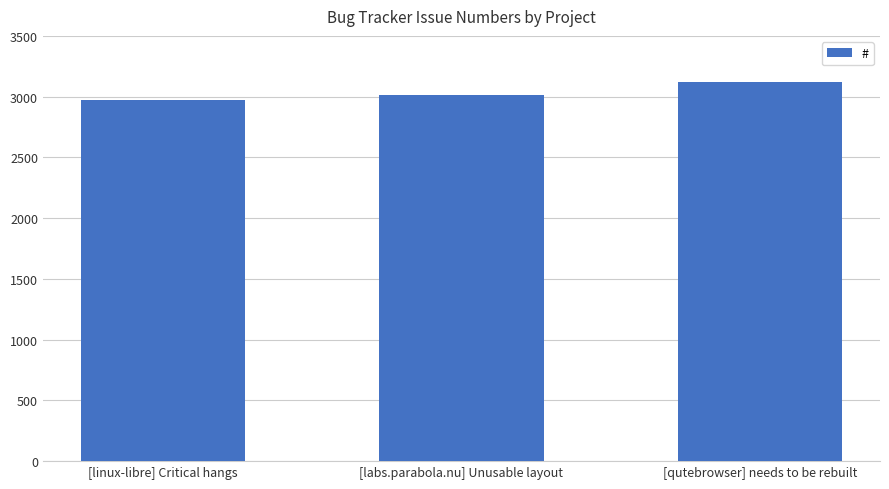

Rank the categories by value from highest to lowest.

[qutebrowser] needs to be rebuilt, [labs.parabola.nu] Unusable layout, [linux-libre] Critical hangs